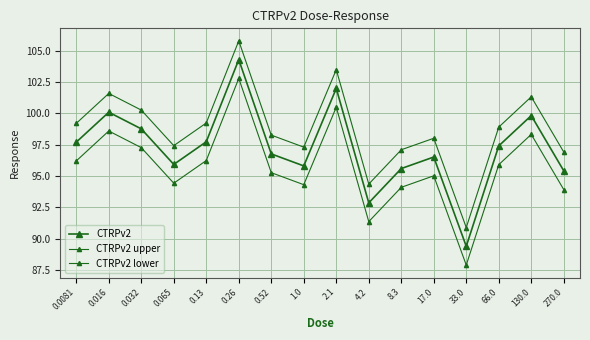

At which label does CTRPv2 lower reach its peak?

0.26